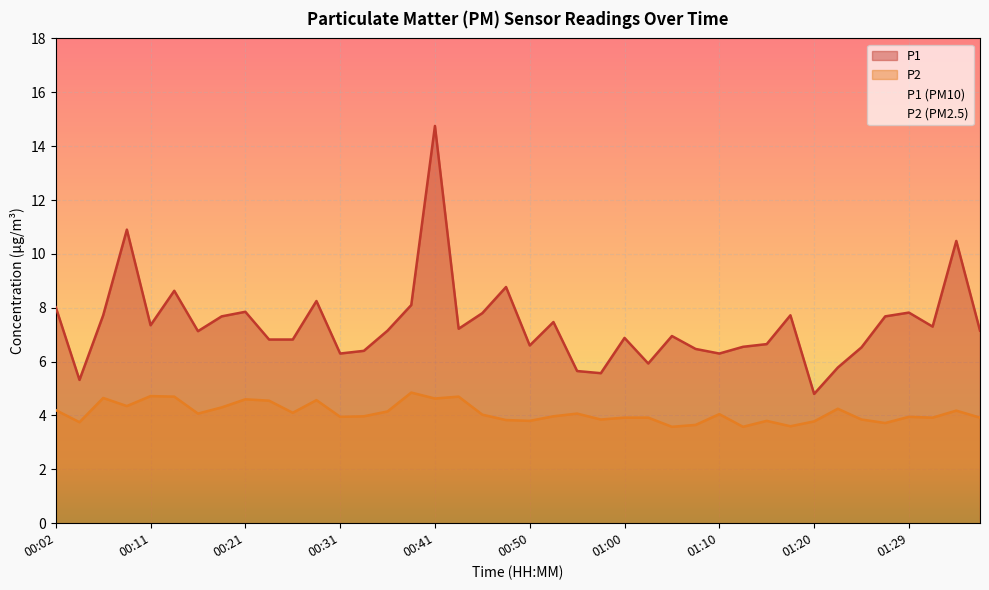

At 00:02, list the series in order from largest to smallest.

P1, P2